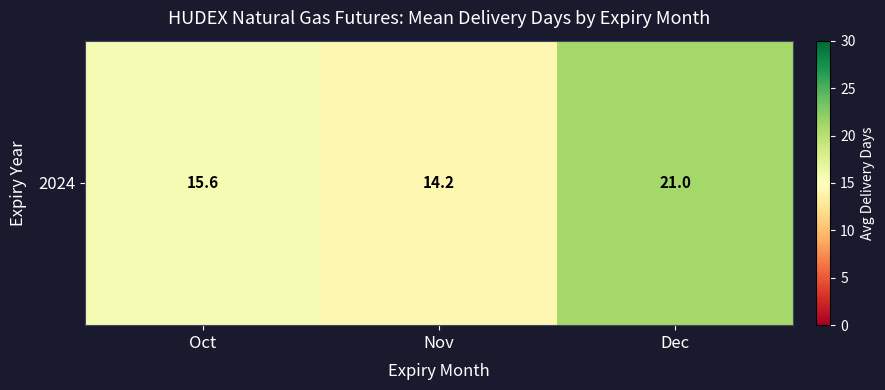

The value at Oct is 7.7. True or false?

False